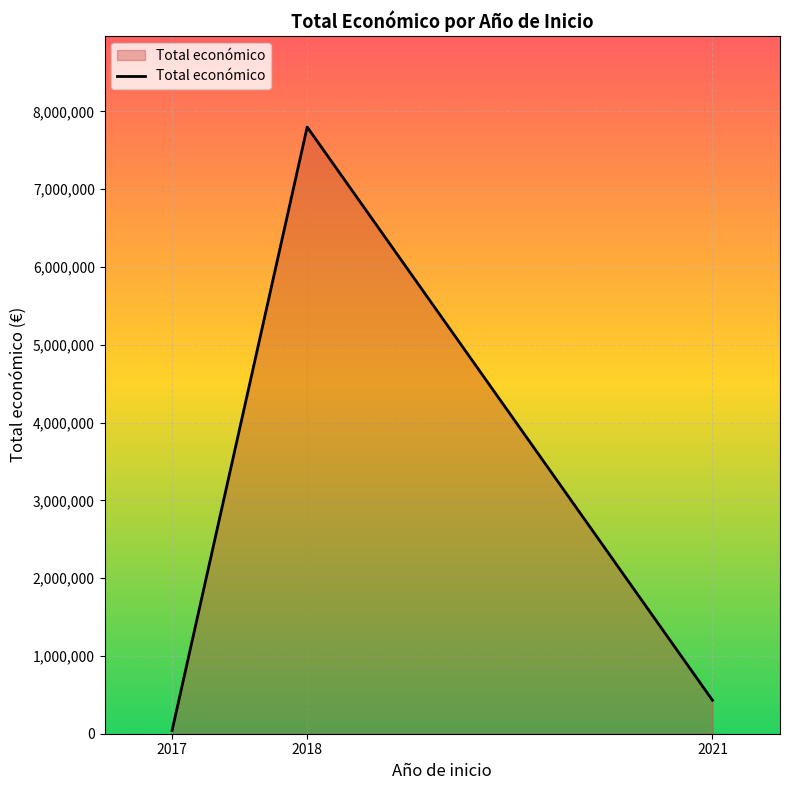

What is the difference between the second highest and minimum values?

388339